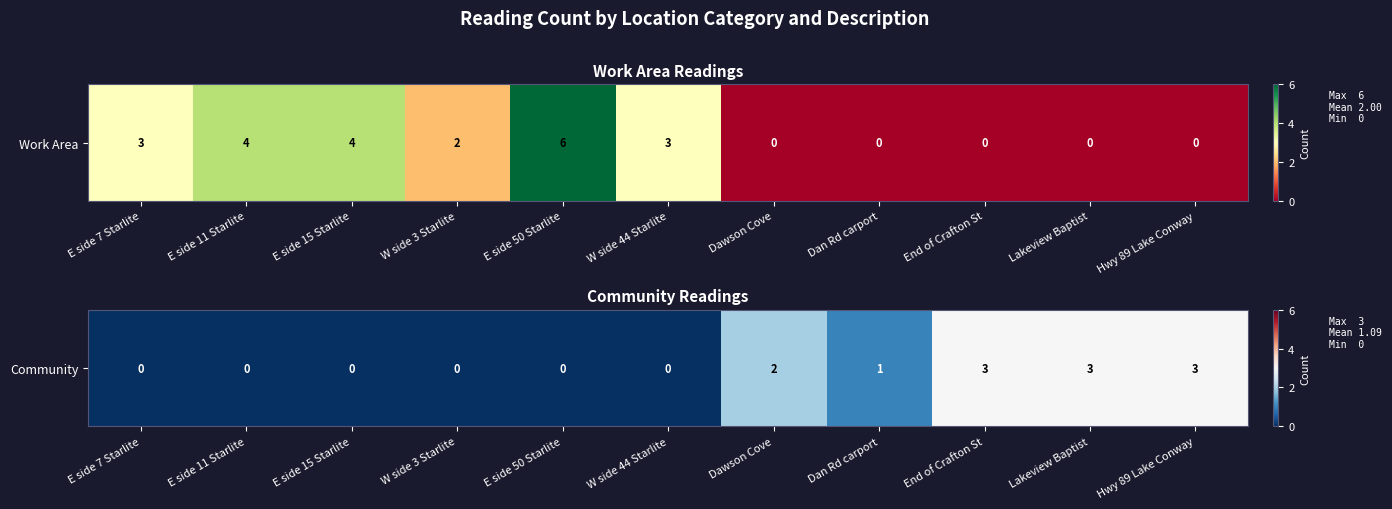

What is the average value?

1